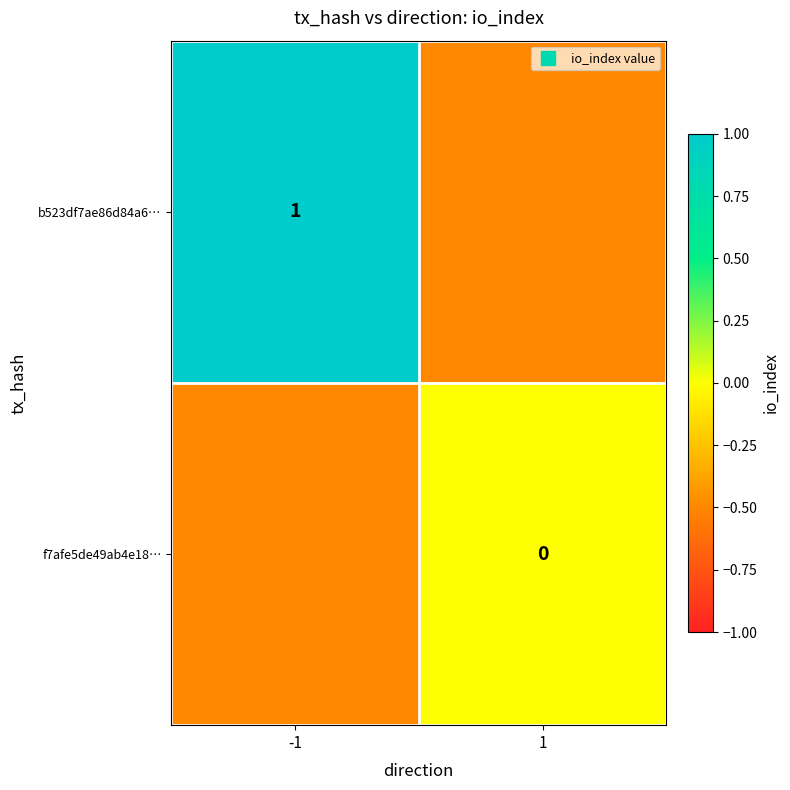

What is the difference between the highest and lowest values at -1?

1.5